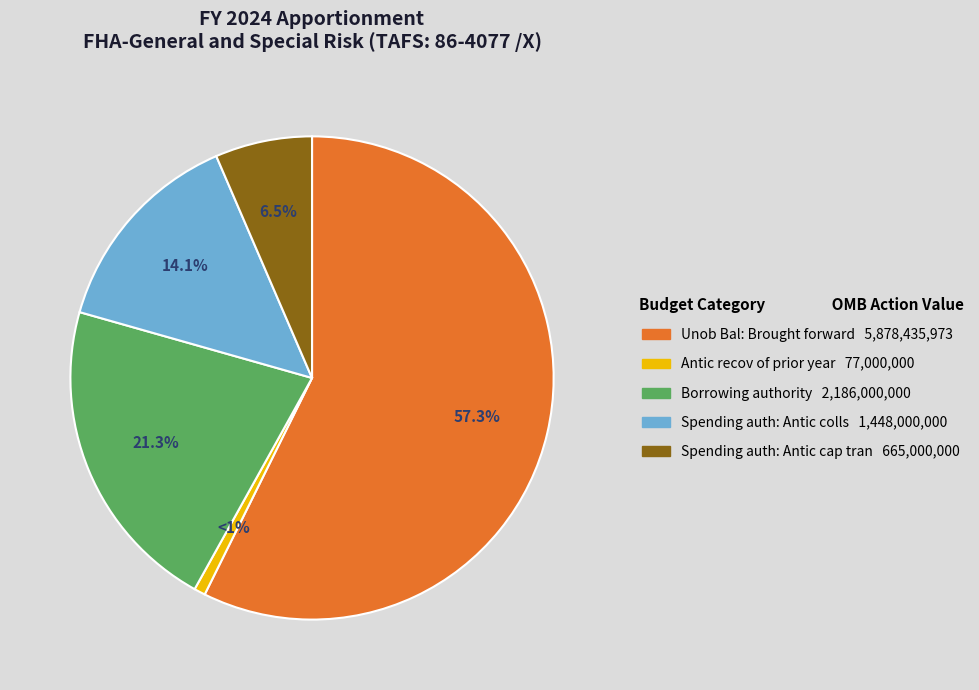

What is the majority slice?

Unob Bal: Brought forward